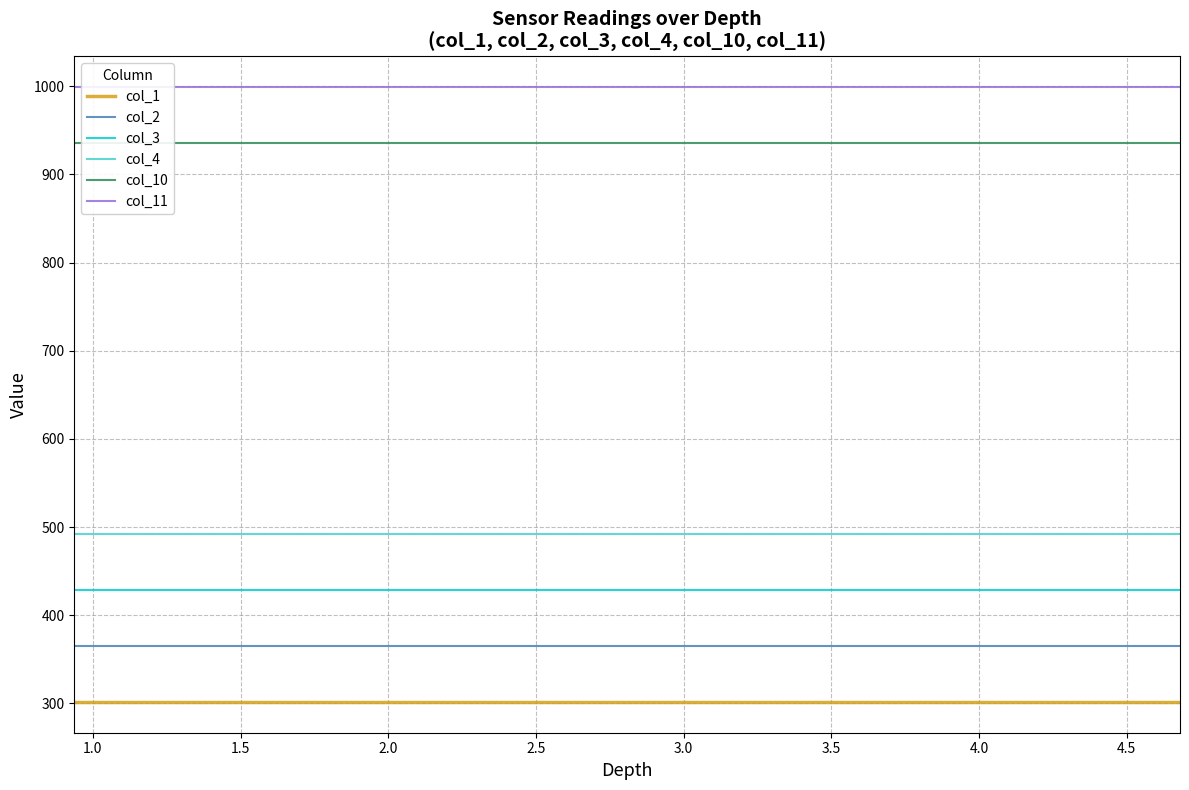

Reading left to right, list all the values displayed in this chart.

col_1: 301.5	301.5	301.5	301.5	301.5	301.5	301.5	301.5	301.5	301.5	301.5	301.5	301.5	301.5	301.5	301.5	301.5	301.5	301.5	301.5
col_2: 364.9	364.9	364.9	364.9	364.9	364.9	364.9	364.9	364.9	364.9	364.9	364.9	364.9	364.9	364.9	364.9	364.9	364.9	364.9	364.9
col_3: 428.2	428.2	428.2	428.2	428.2	428.2	428.2	428.2	428.2	428.2	428.2	428.2	428.2	428.2	428.2	428.2	428.2	428.2	428.2	428.2
col_4: 491.6	491.6	491.6	491.6	491.6	491.6	491.6	491.6	491.6	491.6	491.6	491.6	491.6	491.6	491.6	491.6	491.6	491.6	491.6	491.6
col_10: 935.6	935.6	935.6	935.6	935.6	935.6	935.6	935.6	935.6	935.6	935.6	935.6	935.6	935.6	935.6	935.6	935.6	935.6	935.6	935.6
col_11: 999.0	999.0	999.0	999.0	999.0	999.0	999.0	999.0	999.0	999.0	999.0	999.0	999.0	999.0	999.0	999.0	999.0	999.0	999.0	999.0